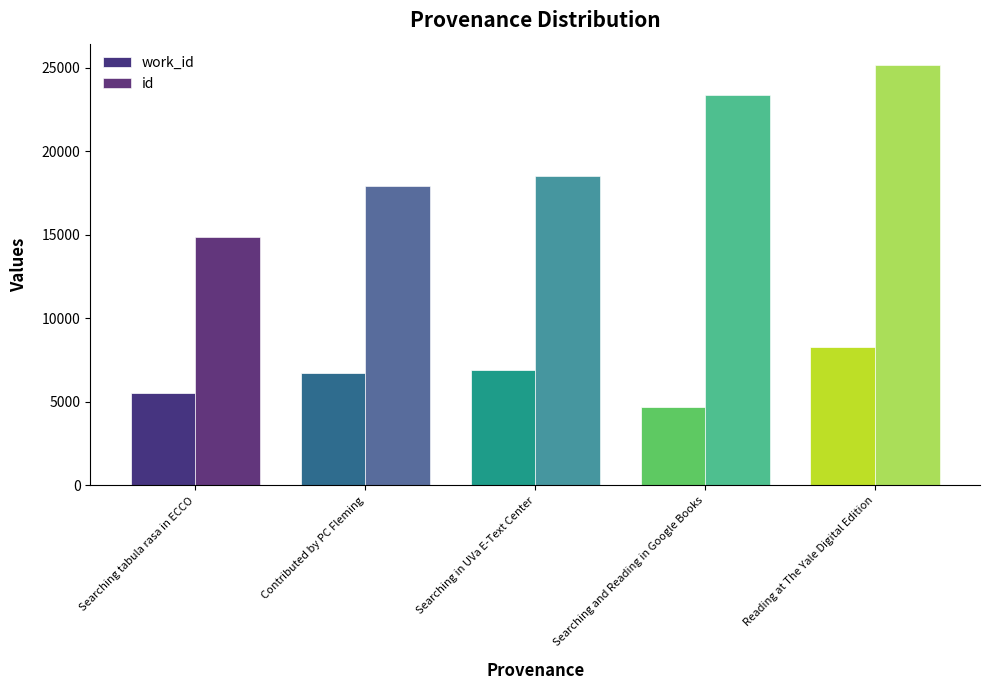

Which category has the lowest value in the work_id series?

Searching and Reading in Google Books